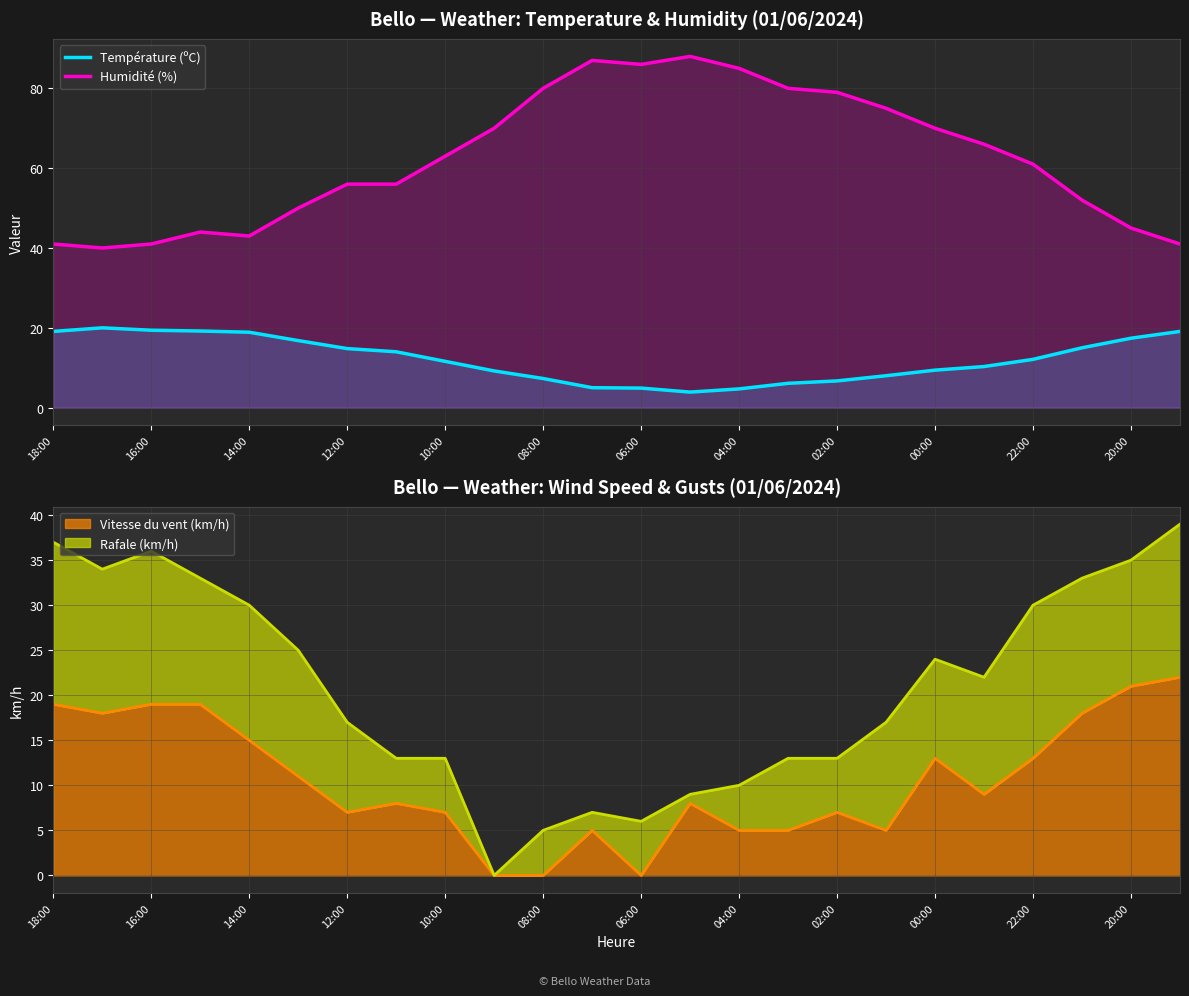

Is it true that Température (ºC) equals 14.8 at 12:00?

True